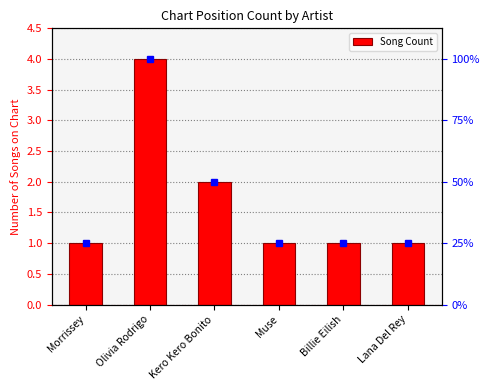

At which label is the value closest to 2?

Kero Kero Bonito